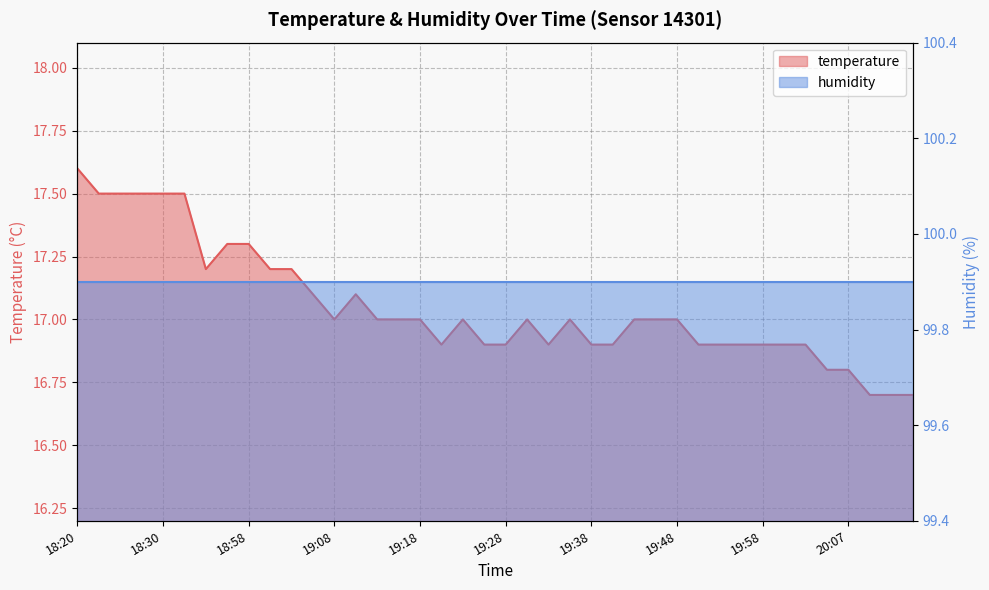

At which category does the chart reach its peak across all series?

18:20